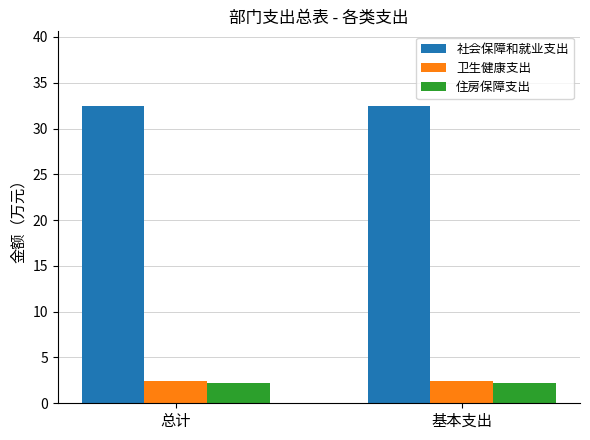

What is the spread (max minus min) of values at 基本支出?

30.3